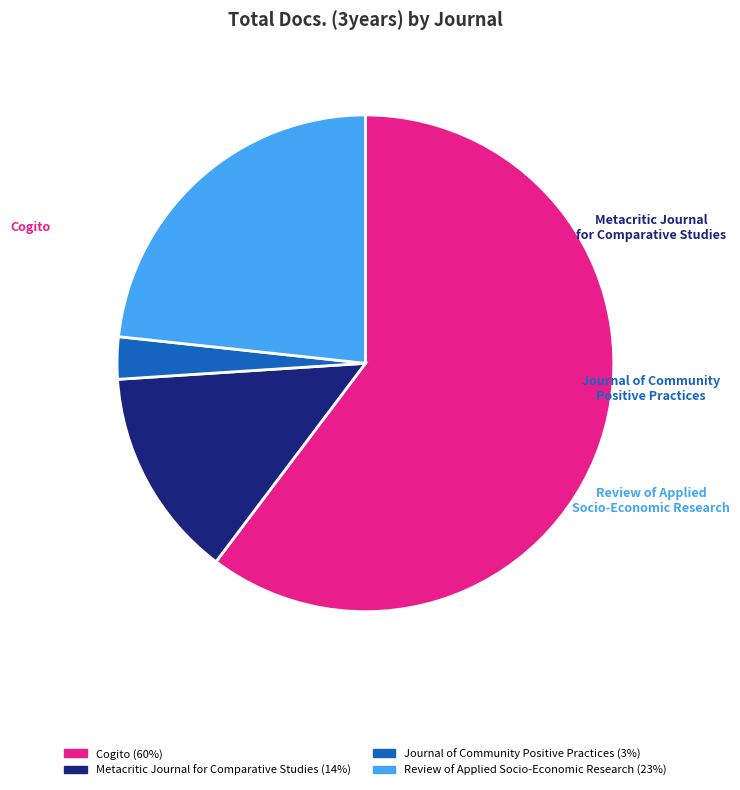

To the nearest percent, what is the average slice percentage?

25%